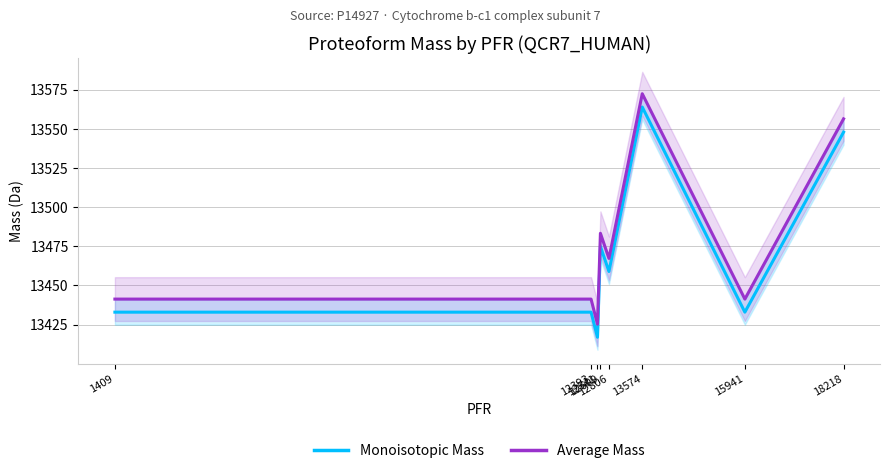

The Monoisotopic Mass series shows 13432.9 at 12393. True or false?

True